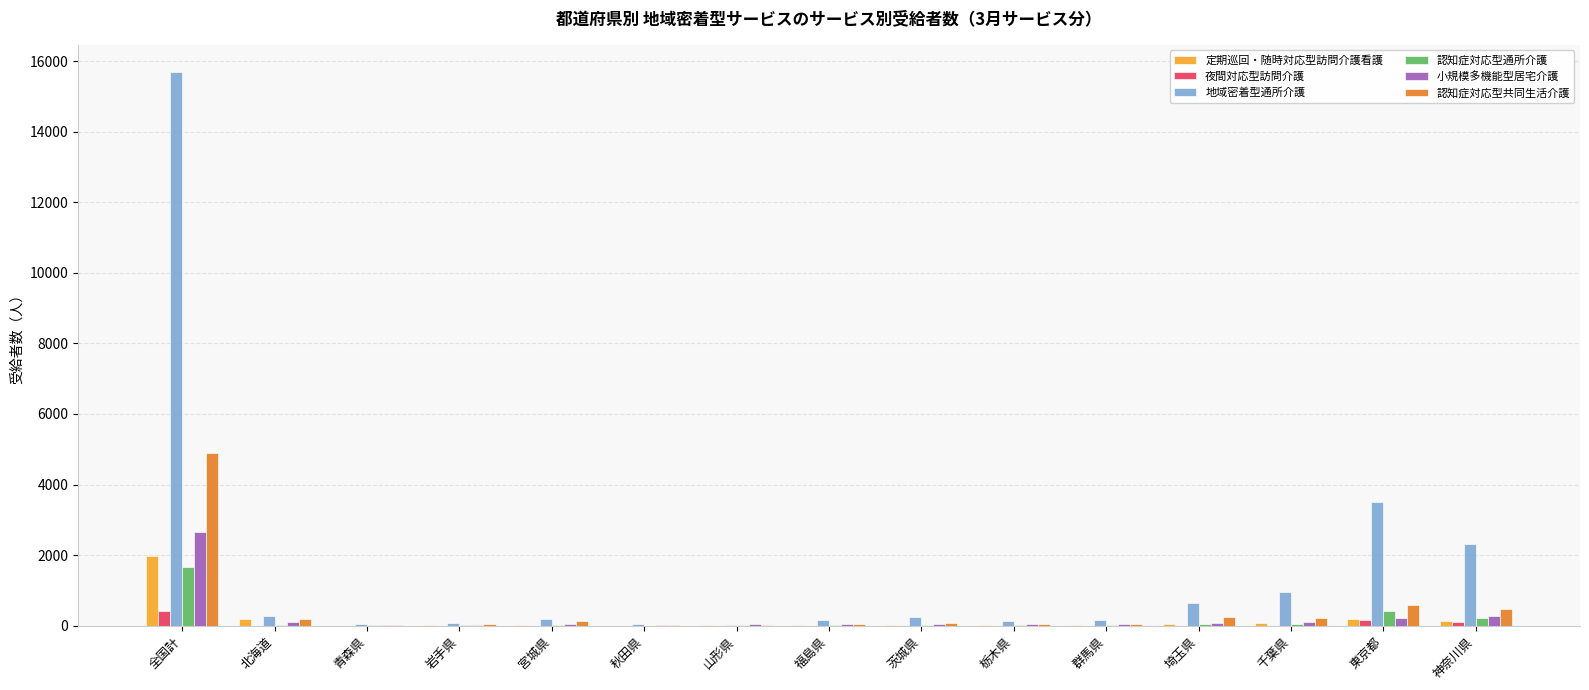

What is the greatest value displayed?

15676